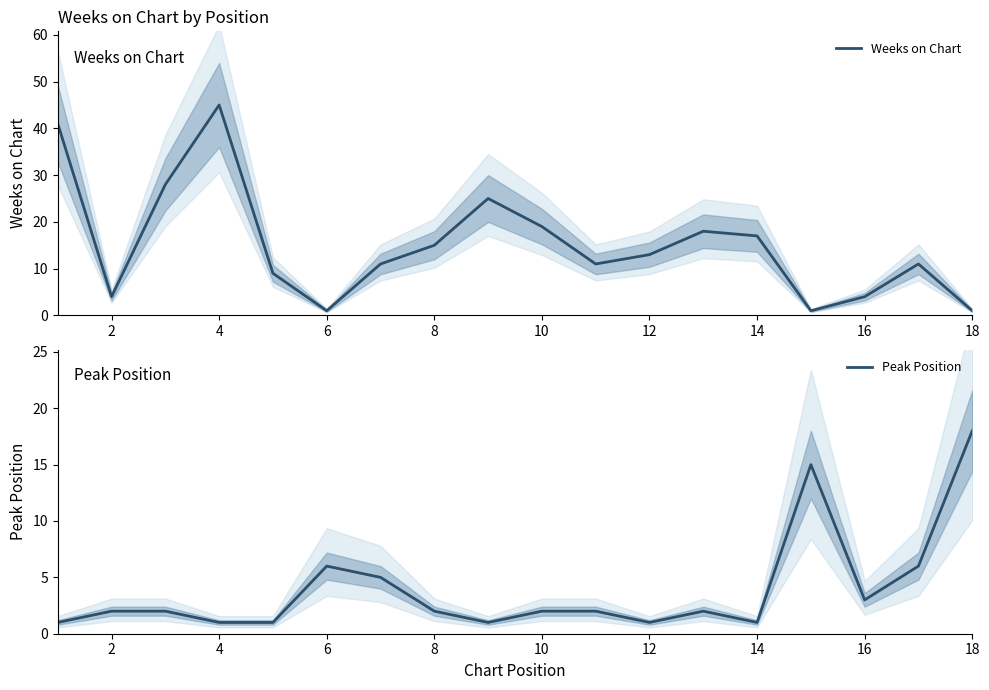

How many lines are shown in the chart?

2